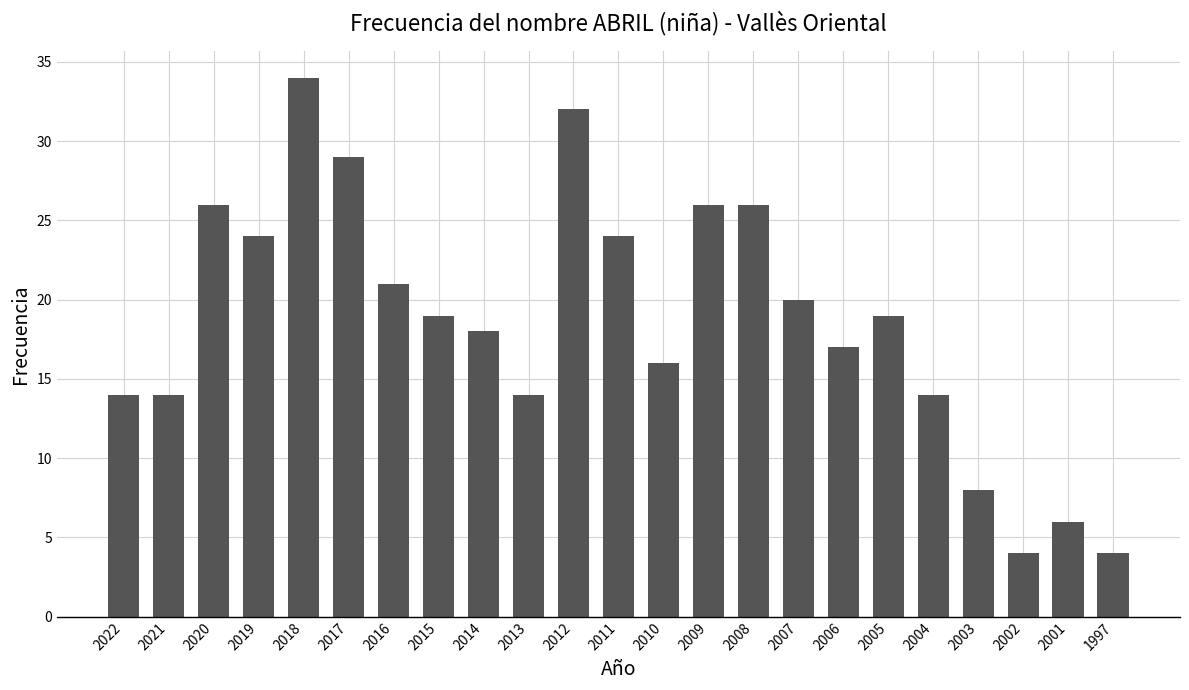

What is the value of the 18th bar from the left?

19